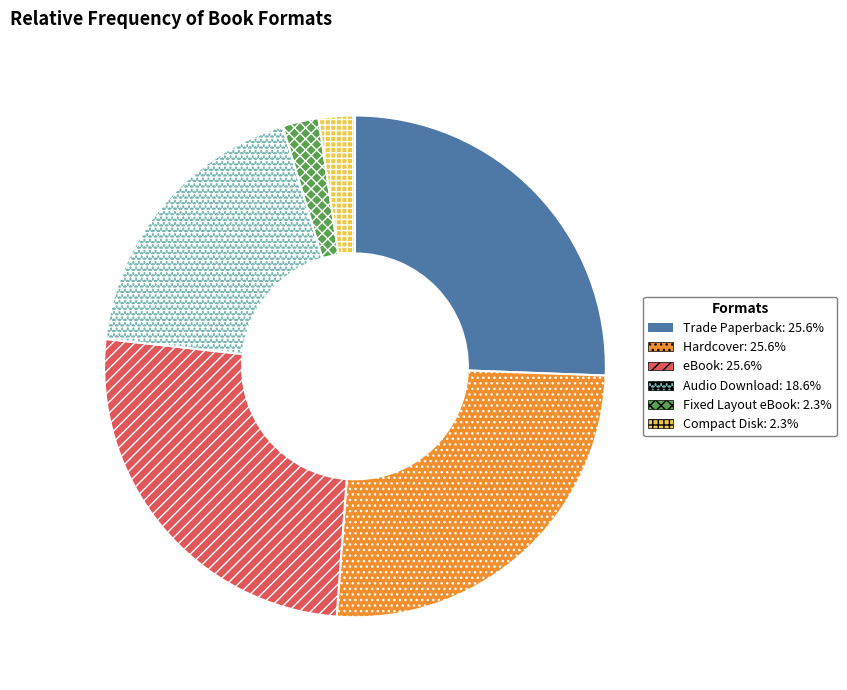

Is there any slice that represents more than half of the pie?

No